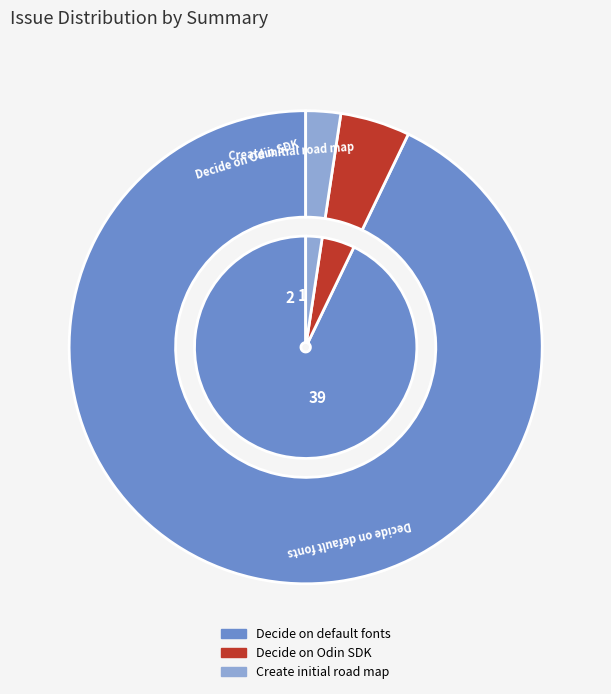

Which category has the smallest portion of the pie?

Create initial road map